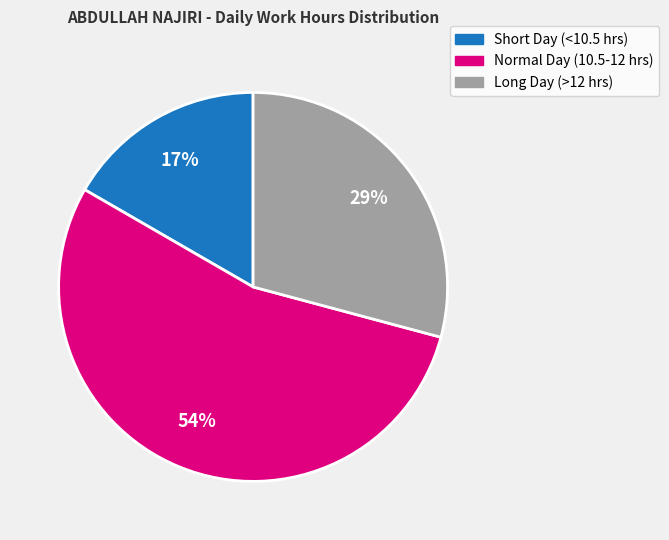

Is there any slice that represents more than half of the pie?

Yes